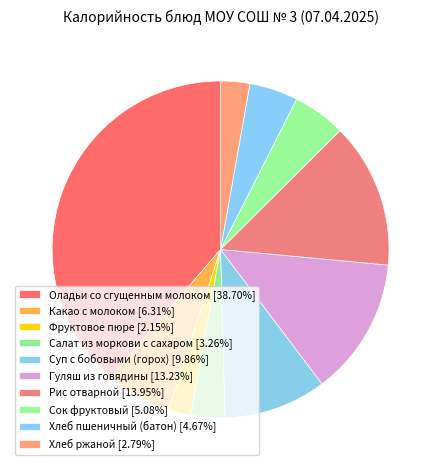

Is it true that Гуляш из говядины is 13% of the pie?

True